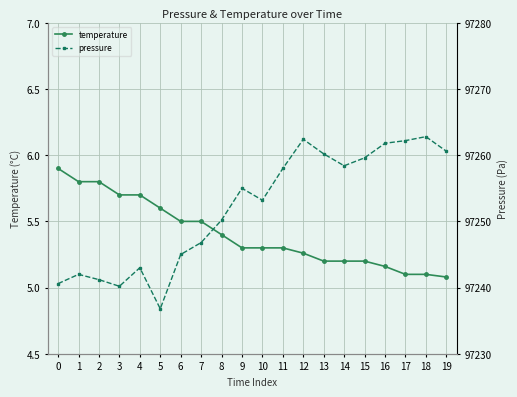

What value does the temperature series have at 12?

5.3